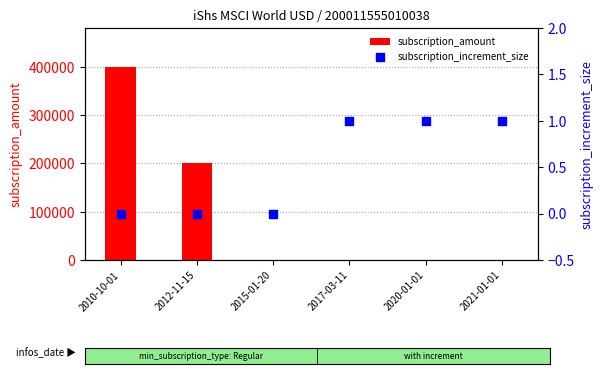

Which series contains the lowest Y value?

subscription_increment_size